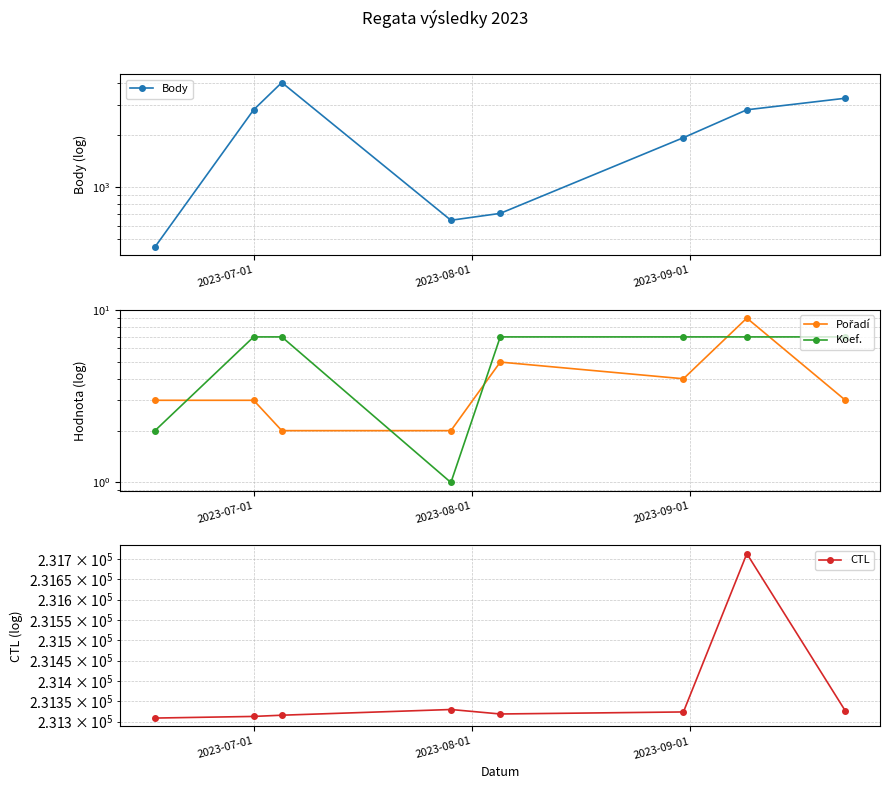

True or false: Pořadí and CTL cross at least once.

False